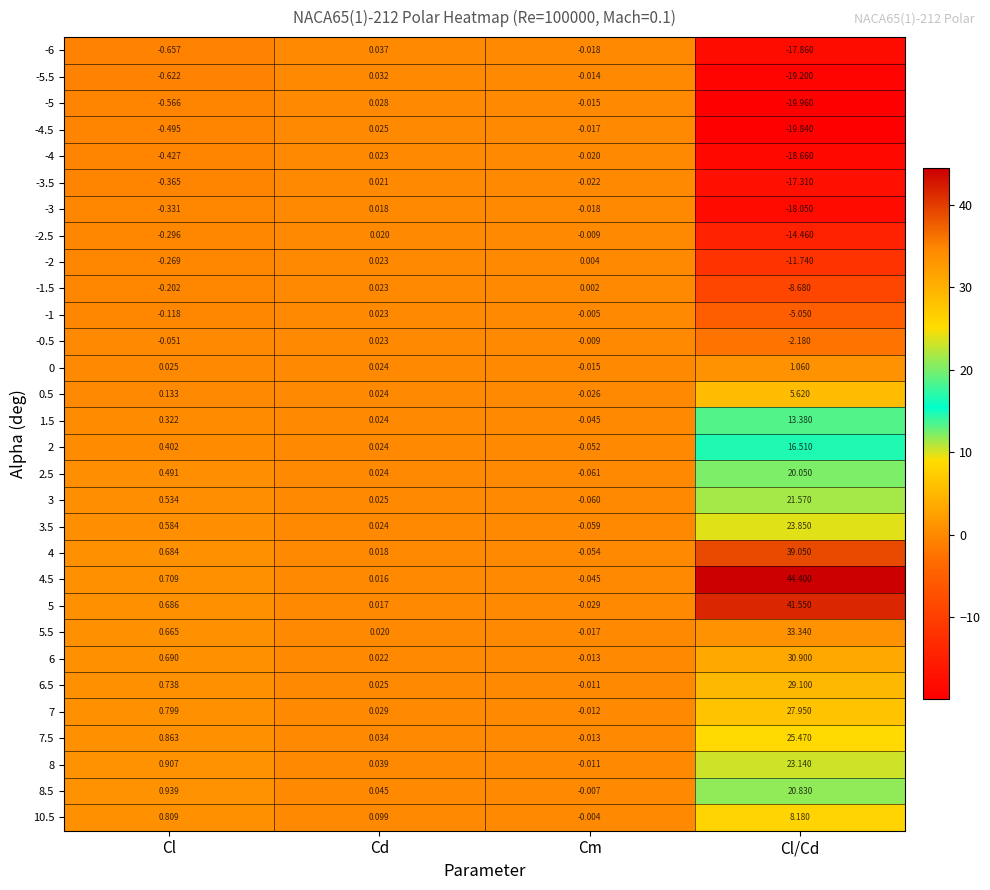

How many data points in -3.5 are less than 0?

3